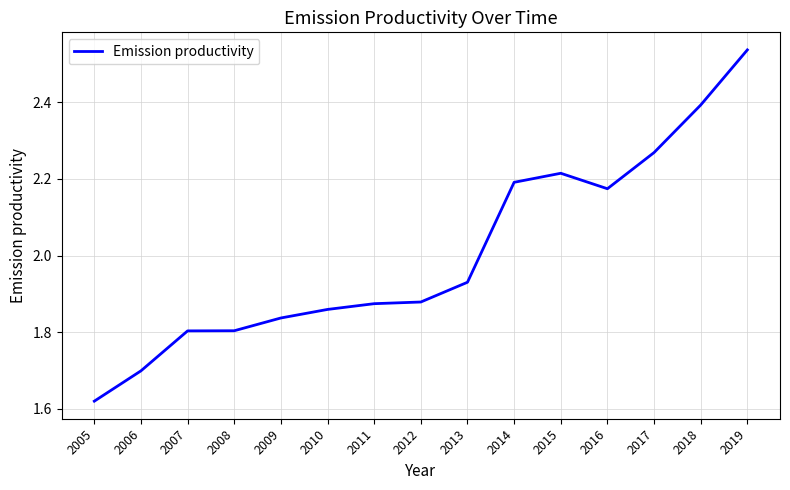

At which category does the chart reach its peak across all series?

2019